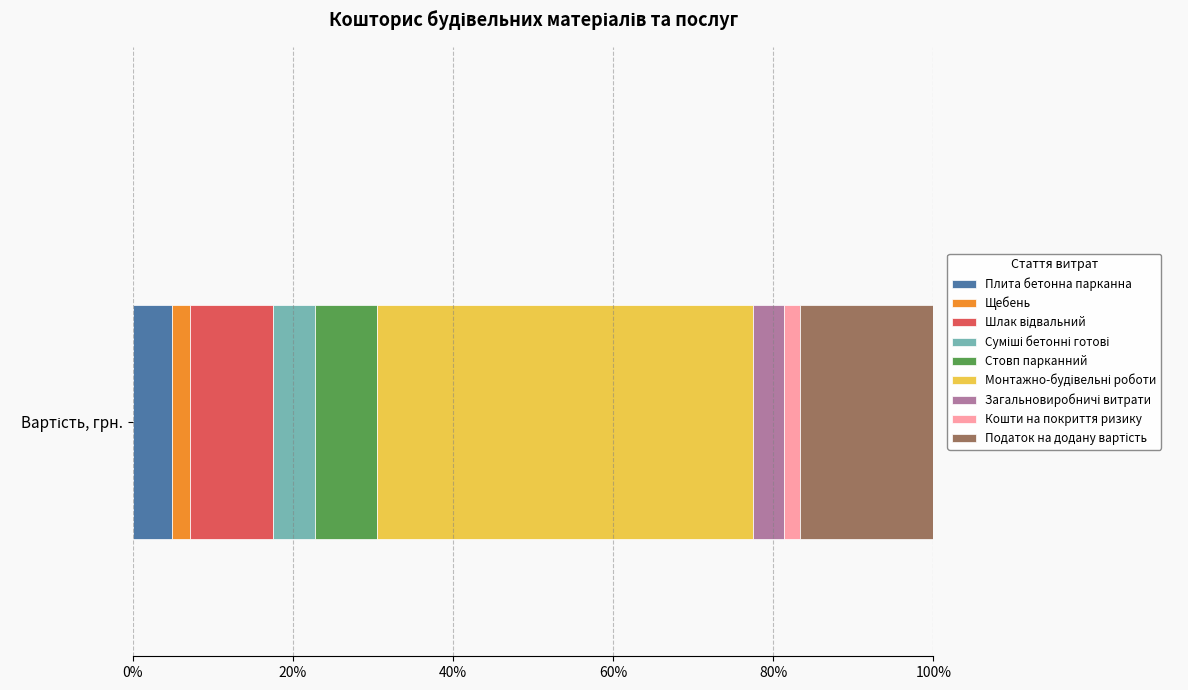

How many data points does each series have?

1